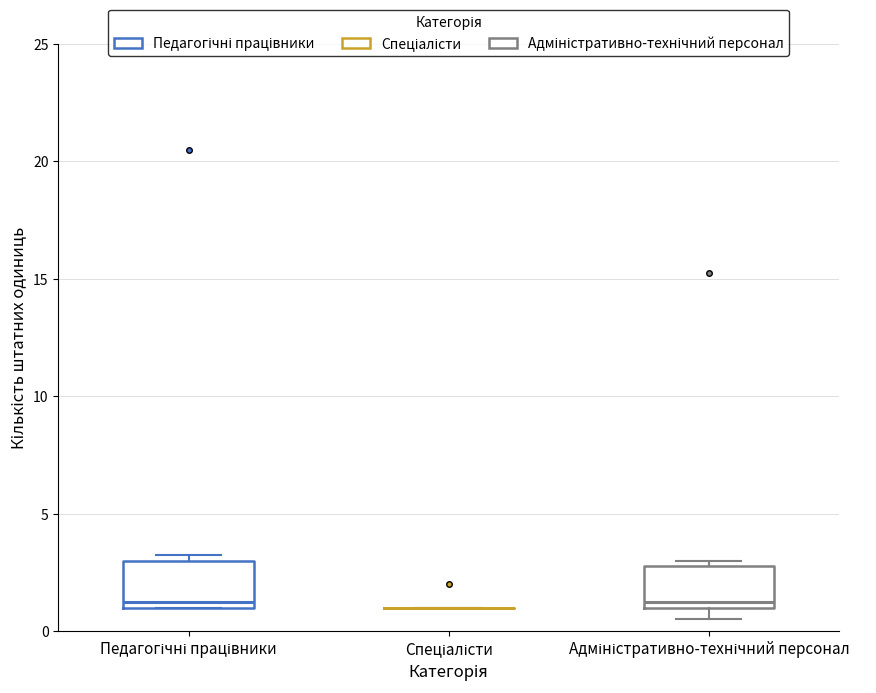

Reading left to right, transcribe this box plot: for each box, give where its median line is, the range the box spans, and where its two whiskers end, as read against the y-axis. The values are not printed on the chart, so give them approximately, as read against the axis.

Педагогічні працівники: median 1.5, box 1.0 to 3.0, whiskers 1.0 to 3.5
Спеціалісти: box collapsed to a line at 1.0, whiskers 1.0 to 1.0
Адміністративно-технічний персонал: median 1.5, box 1.0 to 3.0, whiskers 0.5 to 3.0 (just above the box's upper edge)